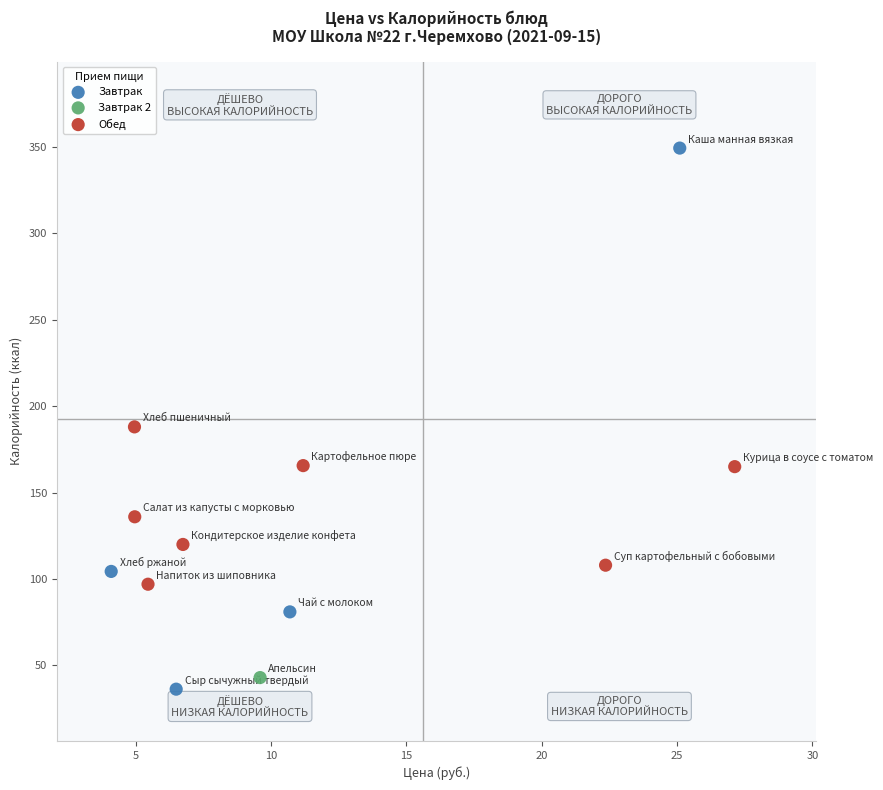

Which series reaches the minimum Y coordinate?

Завтрак